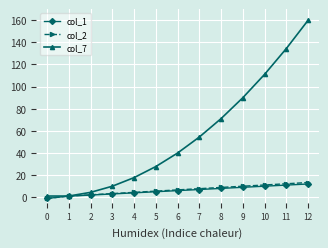

What is the sum of the col_1 values at 10 and 11?

21.0